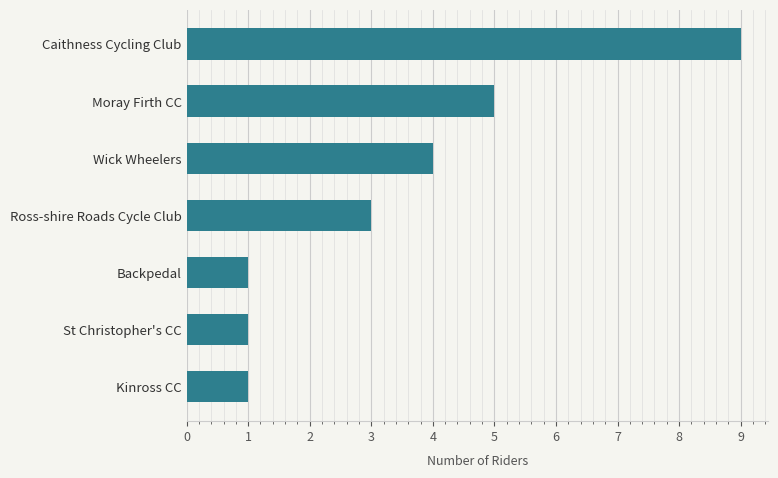

What is the sum of the values at Kinross CC and Ross-shire Roads Cycle Club?

4